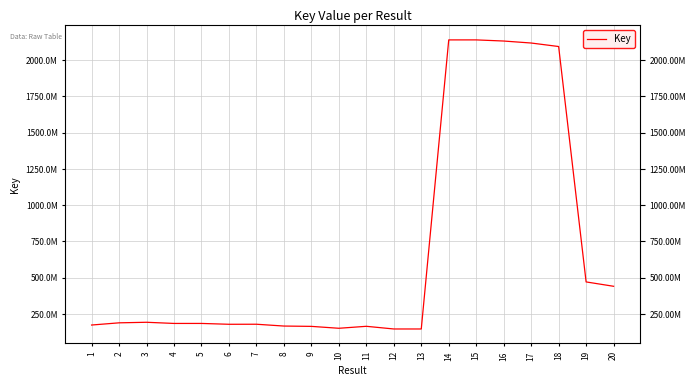

What is the change in value from 12 to 20?

+294470597